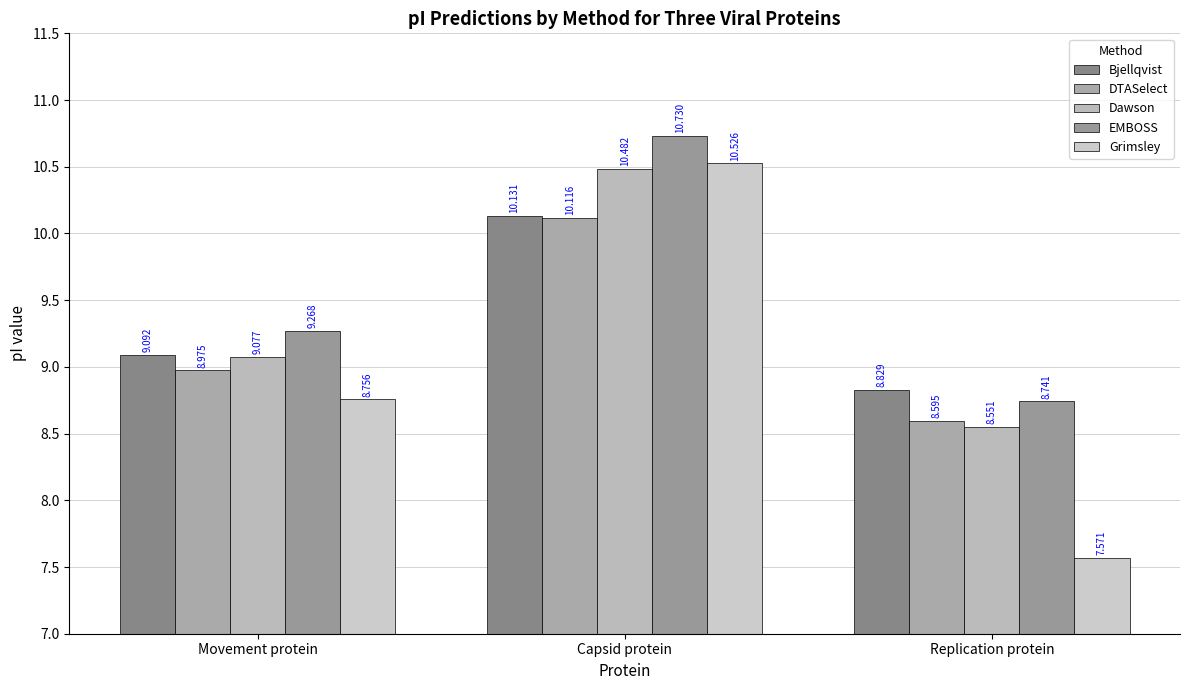

What is the approximate value of Dawson at Replication protein?

8.6